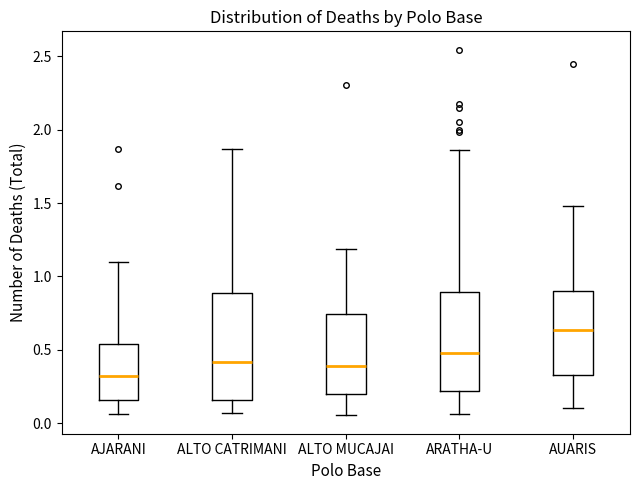

Reading left to right, transcribe this box plot: for each box, give where its median line is, the range the box spans, and where its two whiskers end, as read against the y-axis. The values are not printed on the chart, so give them approximately, as read against the axis.

AJARANI: median 0.30, box 0.15 to 0.55, whiskers 0.05 to 1.10
ALTO CATRIMANI: median 0.40, box 0.15 to 0.90, whiskers 0.05 to 1.85
ALTO MUCAJAI: median 0.40, box 0.20 to 0.75, whiskers 0.05 to 1.20
ARATHA-U: median 0.50, box 0.20 to 0.90, whiskers 0.05 to 1.85
AUARIS: median 0.65, box 0.35 to 0.90, whiskers 0.10 to 1.50